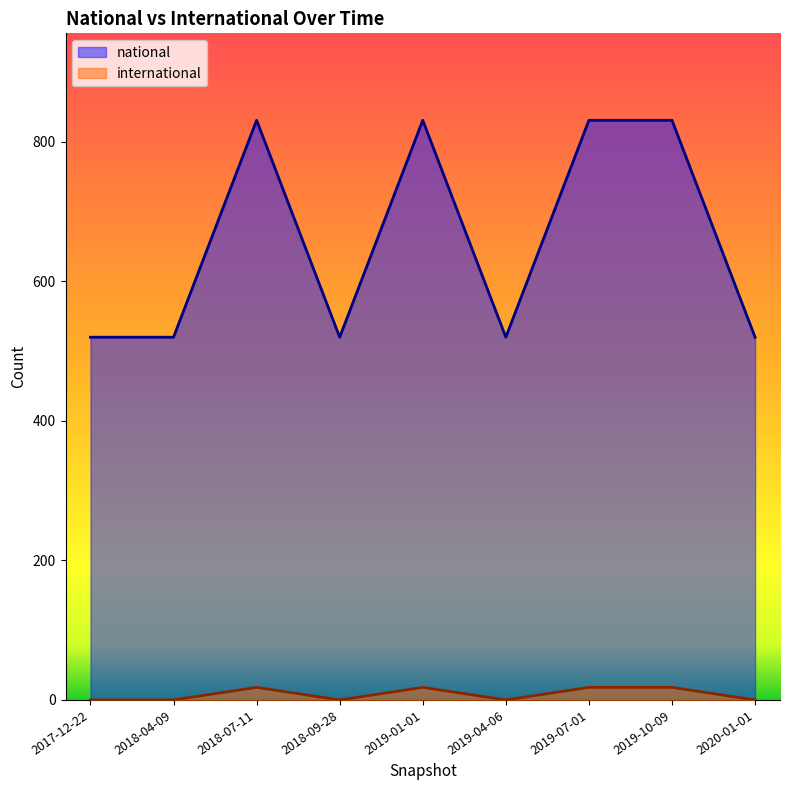

Which series has the largest range (max minus min)?

national